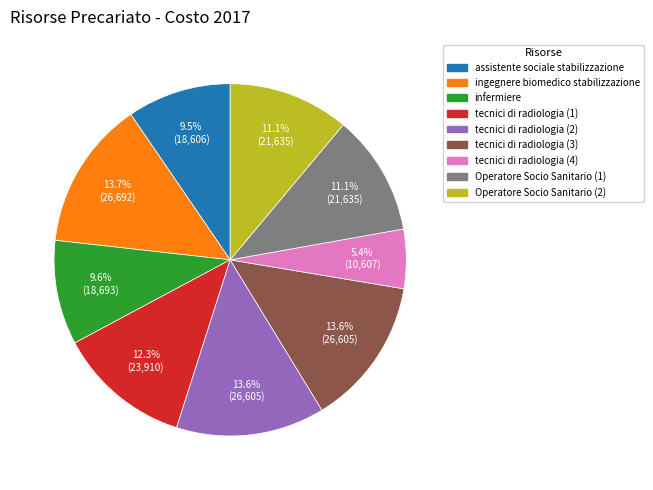

Count the number of slices in the pie.

9